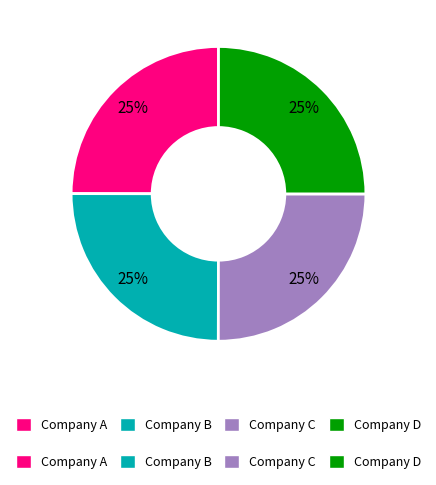

Is there any slice that represents more than half of the pie?

No